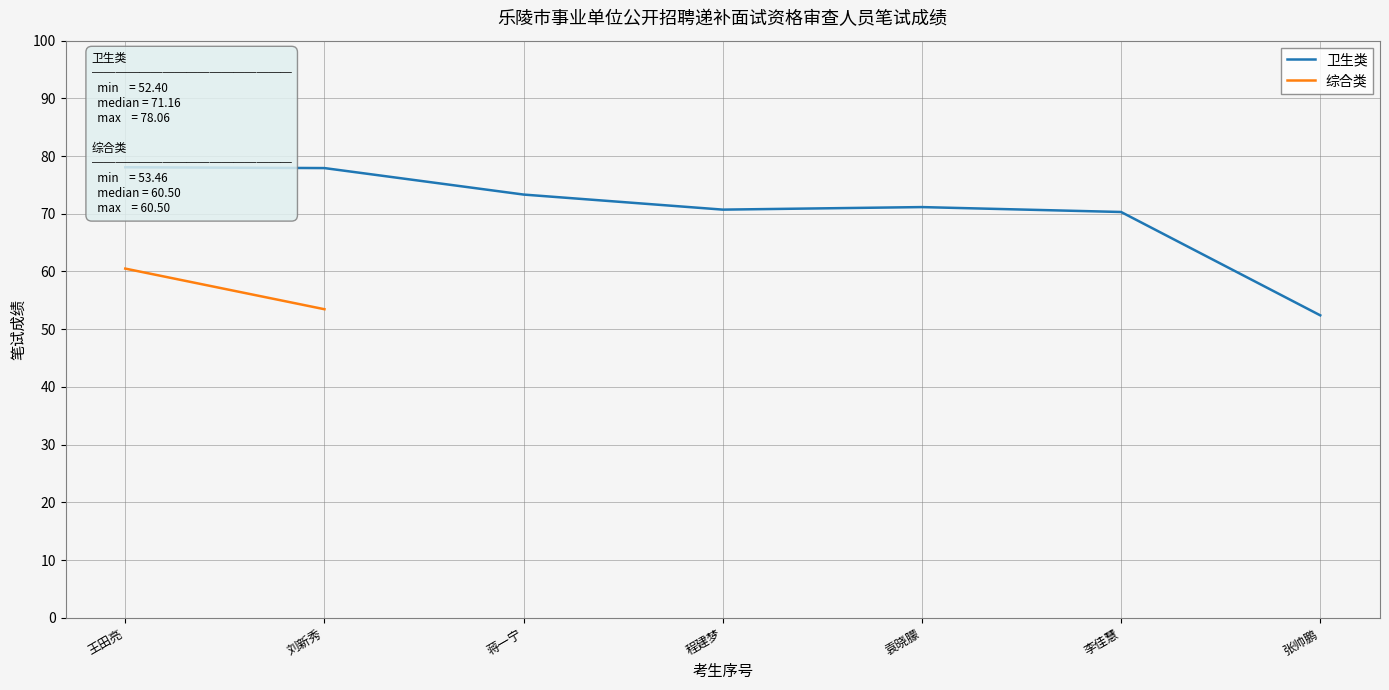

What position from the left is 程建梦?

4